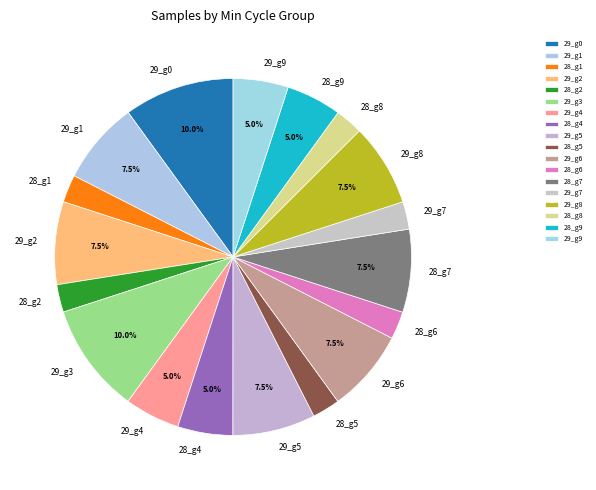

Is 29_g2 the majority of the pie?

No